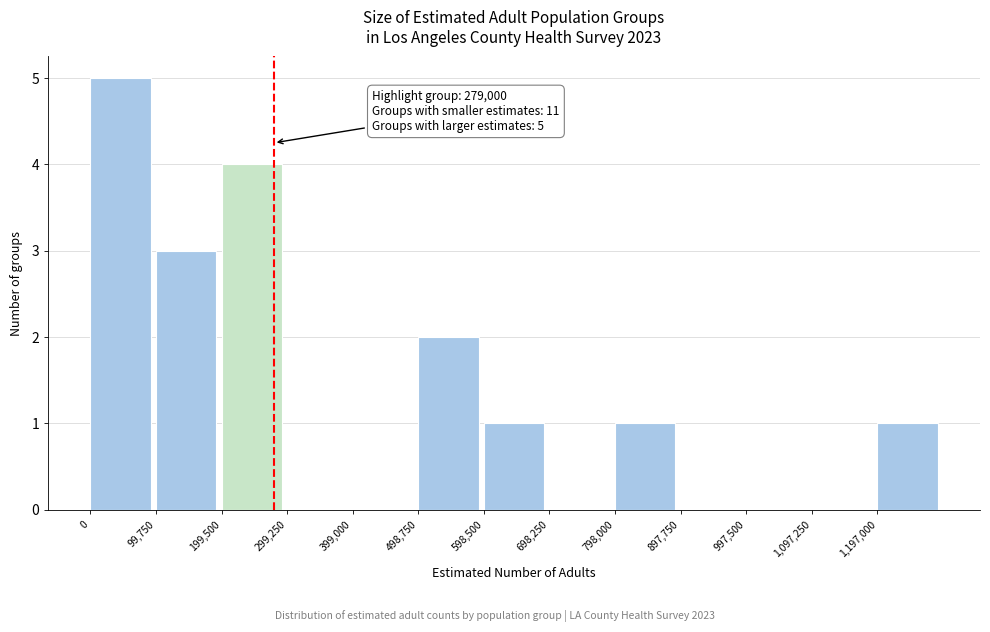

Which range on the x-axis has the tallest bar?

0 to 100000